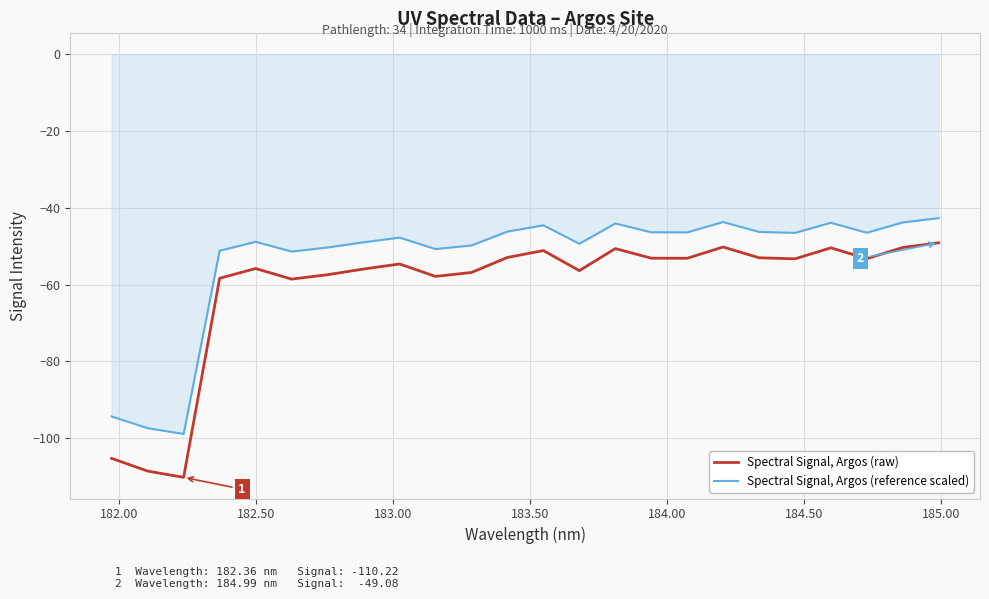

What is the difference between the maximum and minimum values in the Spectral Signal, Argos (raw) series?

61.1